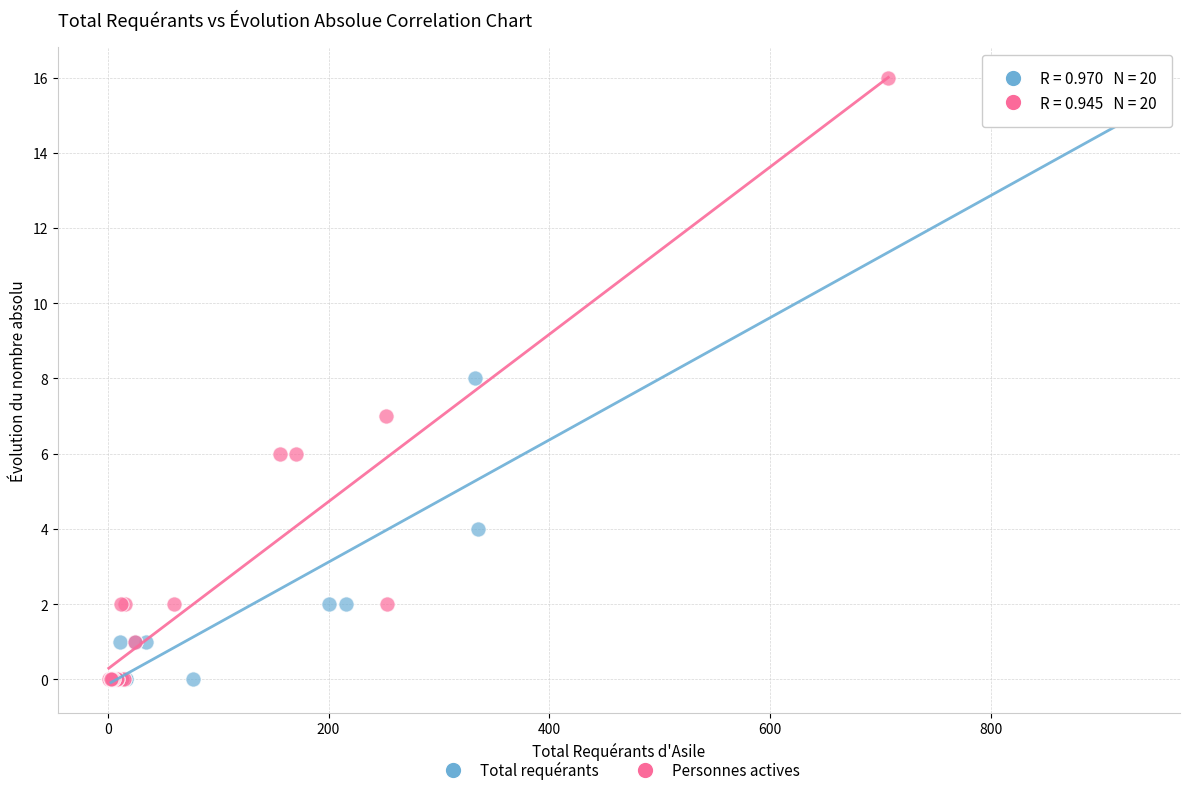

Which series contains the highest Y value?

Personnes actives